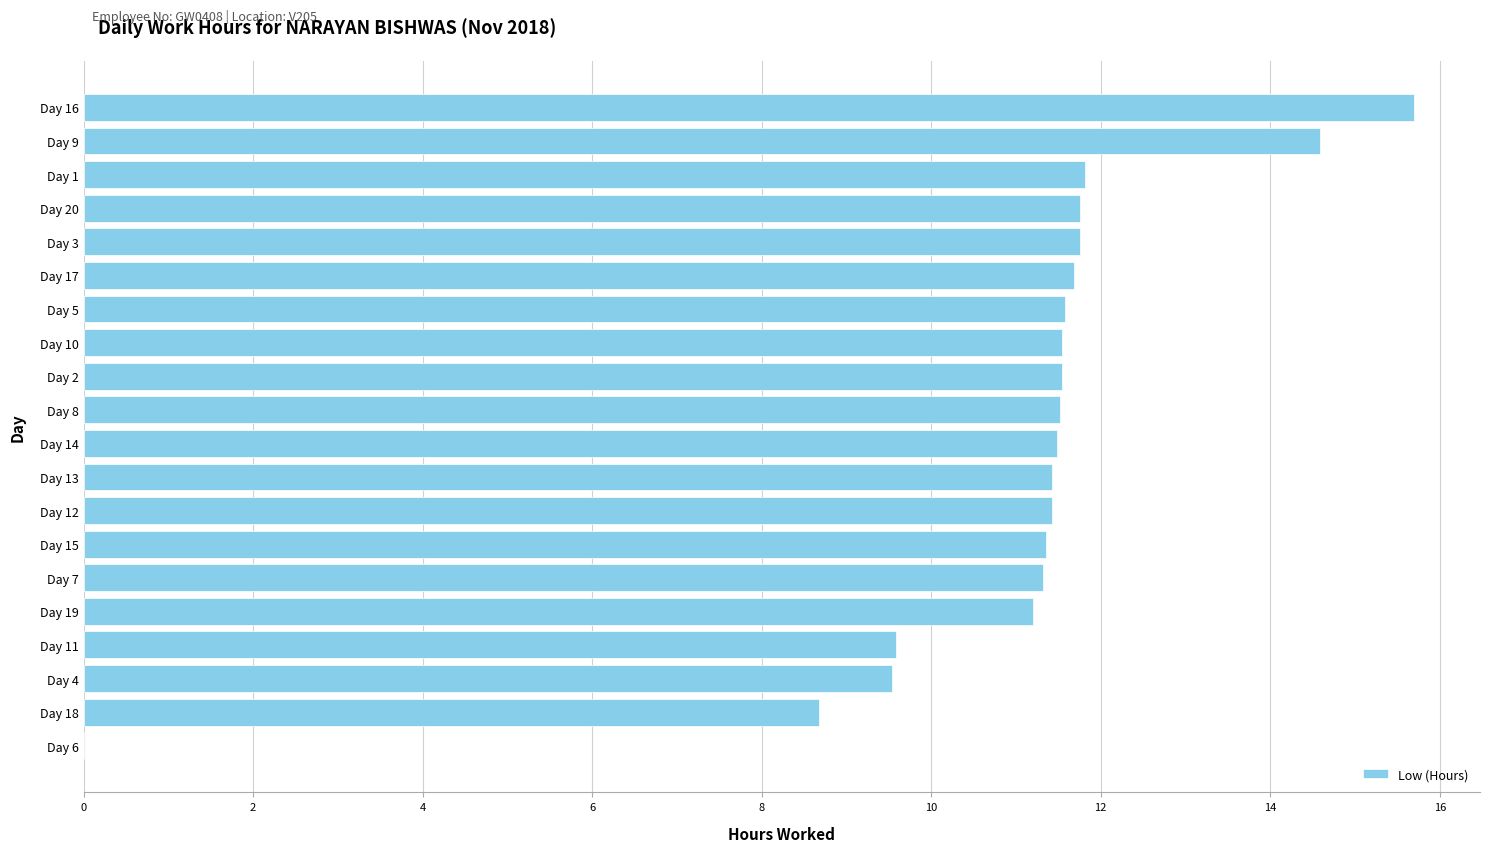

Approximately how many times larger is the value at Day 20 compared to Day 4?

1.2